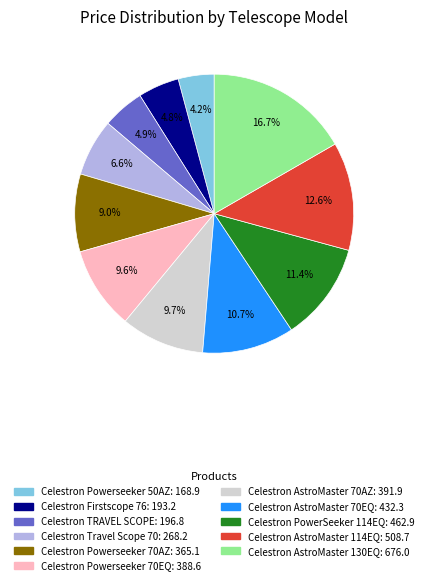

Is there a majority slice in this chart?

No